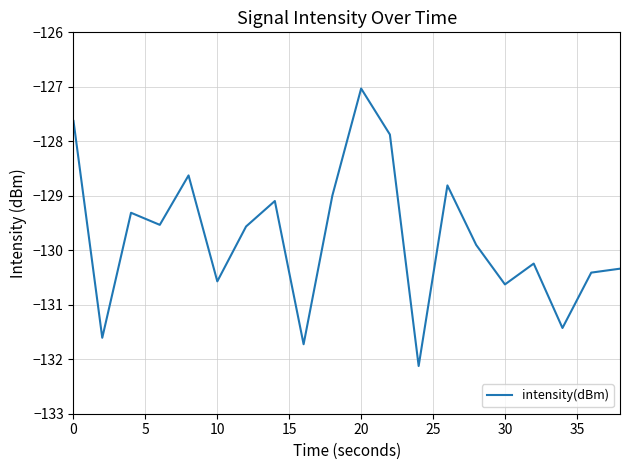

What is the maximum value shown in the chart?

-127.0